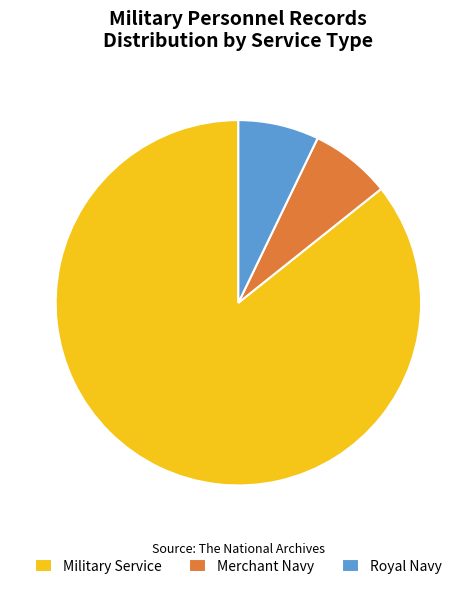

Combined, do Royal Navy and Military Service account for over 50%?

Yes